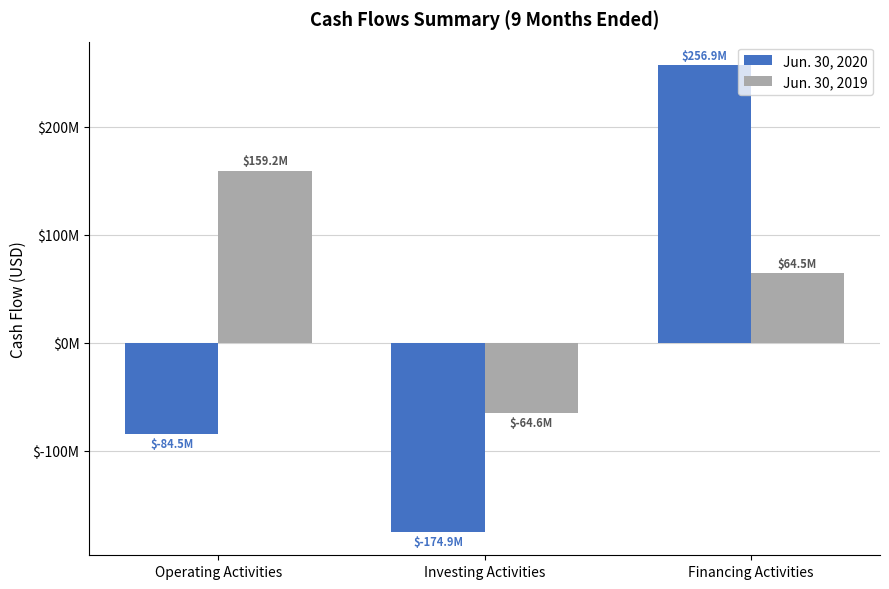

What is the spread (max minus min) of values at Investing Activities?

110308296